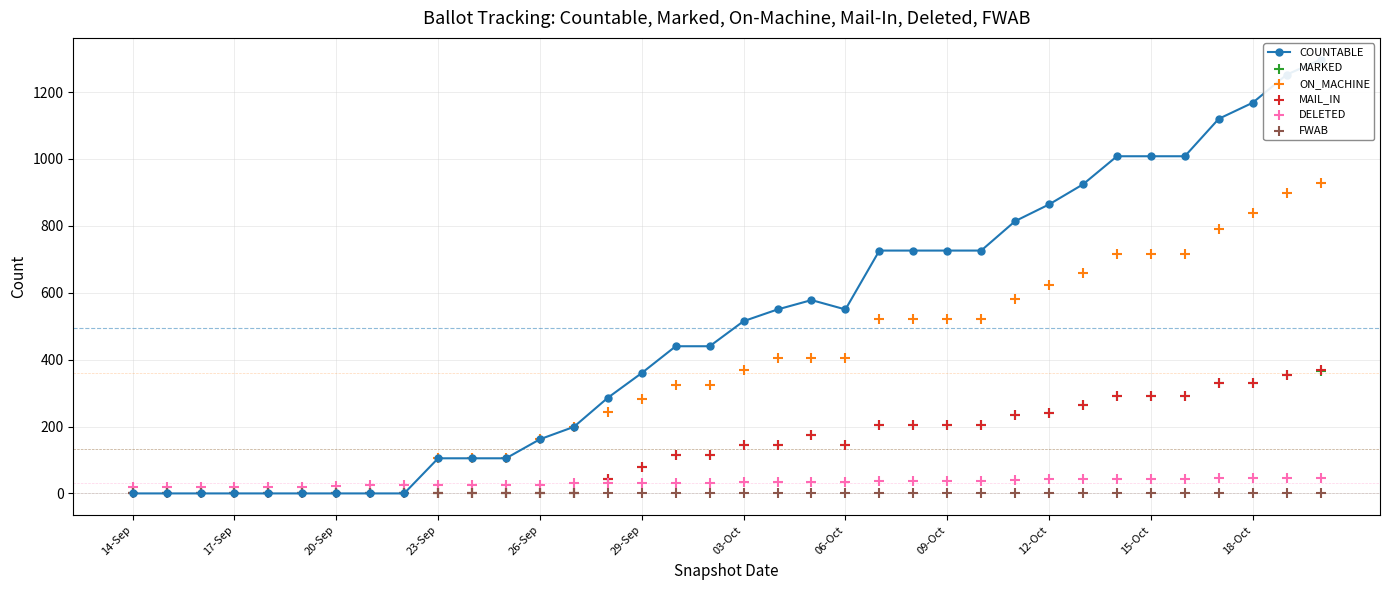

At how many categories does at least one series exceed 787?

10